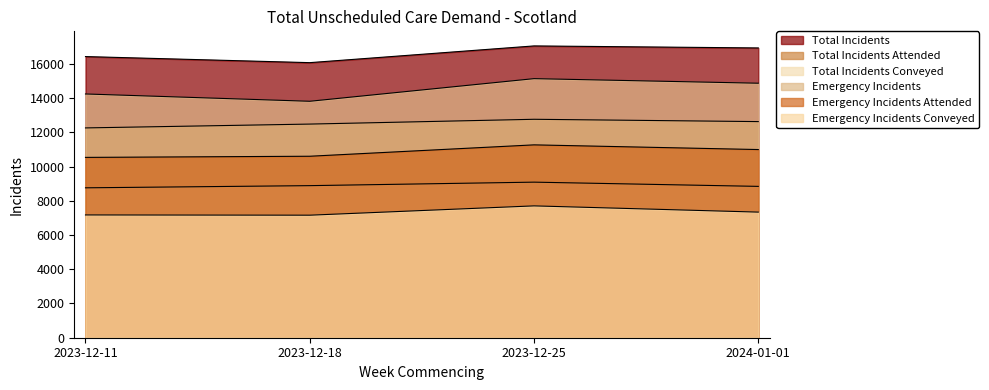

True or false: Emergency Incidents Conveyed has a value of 7701 at 2023-12-25.

True